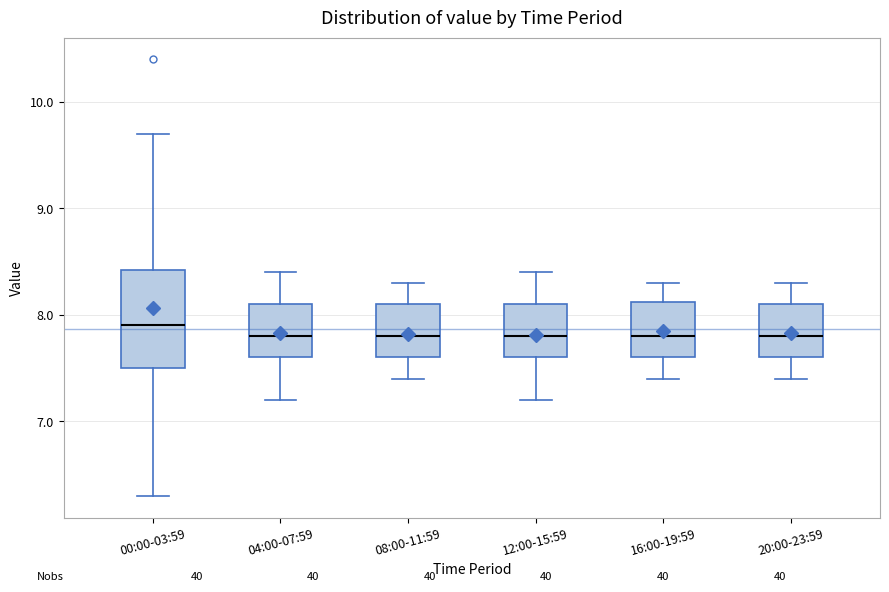

Reading left to right, transcribe this box plot: for each box, give where its median line is, the range the box spans, and where its two whiskers end, as read against the y-axis. The values are not printed on the chart, so give them approximately, as read against the axis.

00:00-03:59: median 7.9, box 7.5 to 8.4, whiskers 6.3 to 9.7
04:00-07:59: median 7.8, box 7.6 to 8.1, whiskers 7.2 to 8.4
08:00-11:59: median 7.8, box 7.6 to 8.1, whiskers 7.4 to 8.3
12:00-15:59: median 7.8, box 7.6 to 8.1, whiskers 7.2 to 8.4
16:00-19:59: median 7.8, box 7.6 to 8.1, whiskers 7.4 to 8.3
20:00-23:59: median 7.8, box 7.6 to 8.1, whiskers 7.4 to 8.3